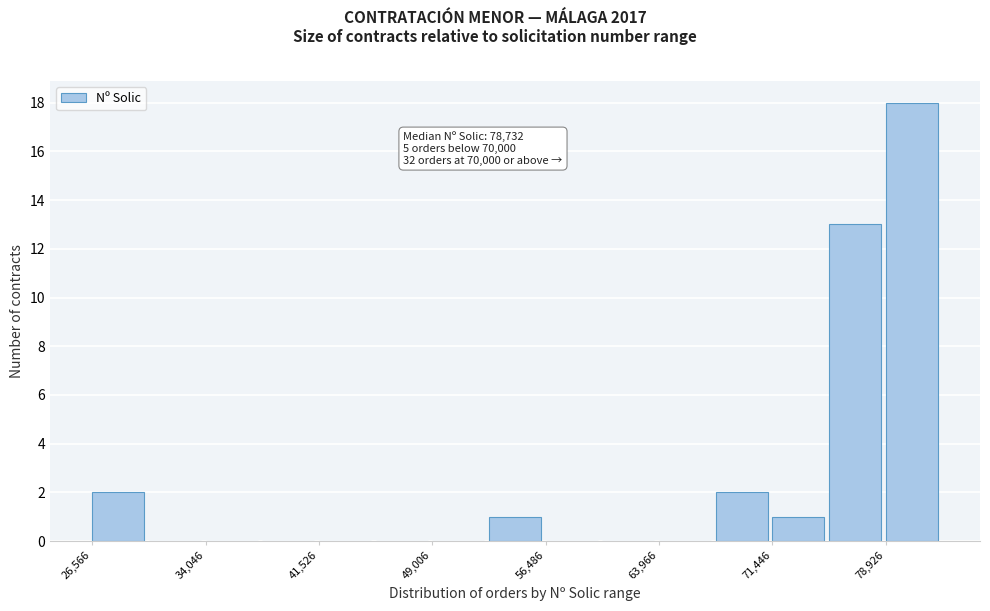

Around what value on the x-axis is the tallest bar? Give the approximate position of its centre, as read against the axis.

81000